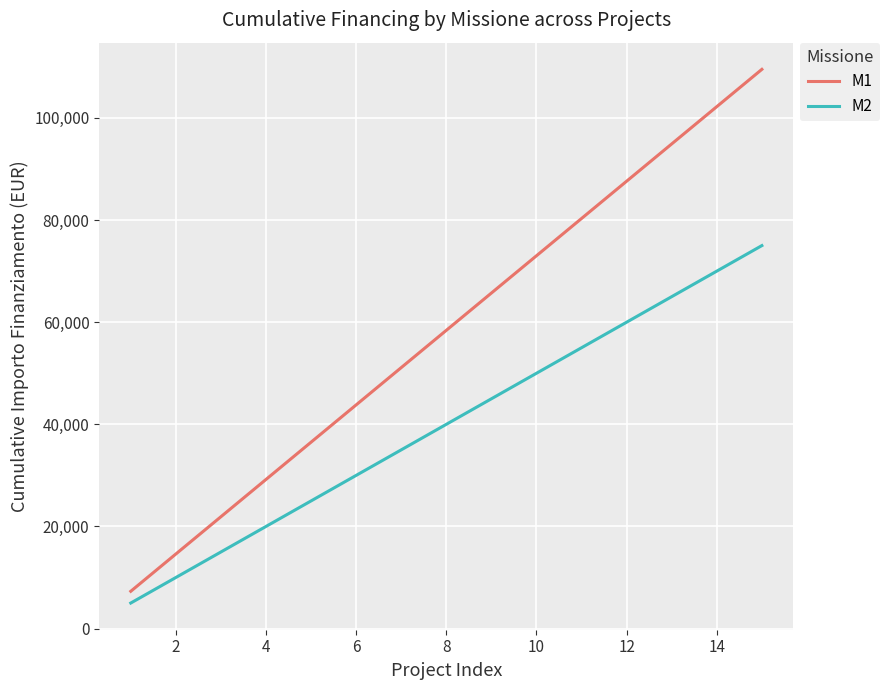

What is the difference between the second highest and minimum values in the M2 series?

65000